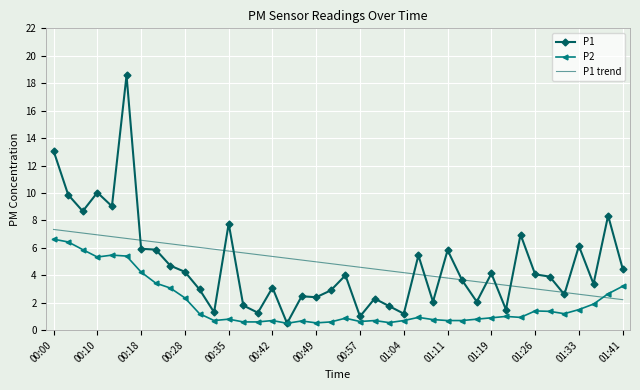

True or false: P1 has more than 0 interior local peaks.

True